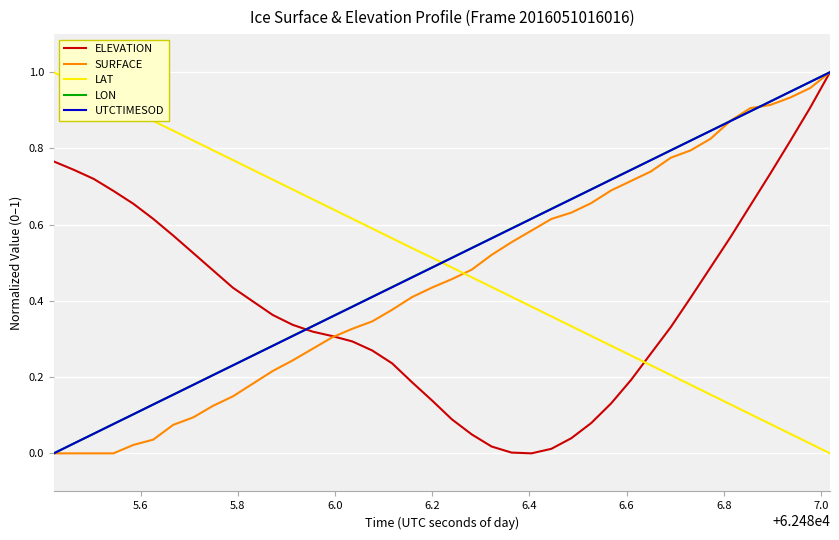

After their last crossing, which series has the higher values: LAT or ELEVATION?

ELEVATION